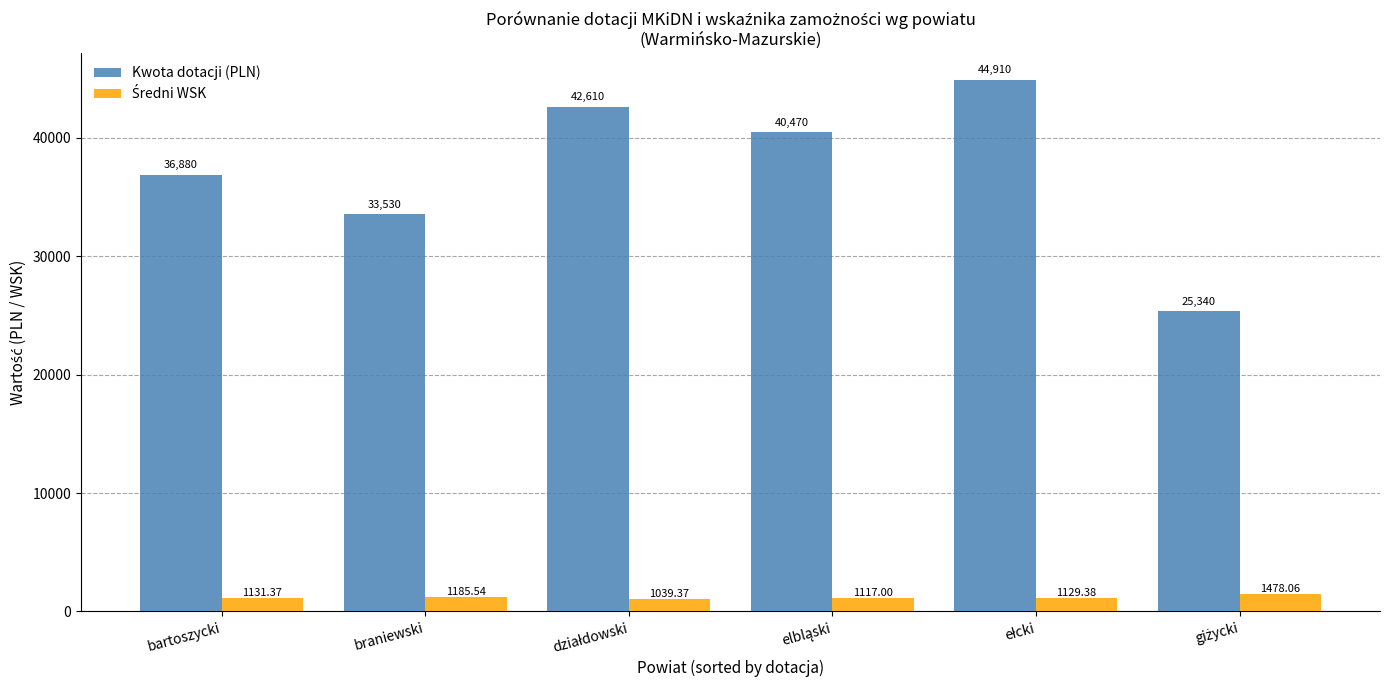

Which series has the widest spread of values?

Kwota dotacji (PLN)